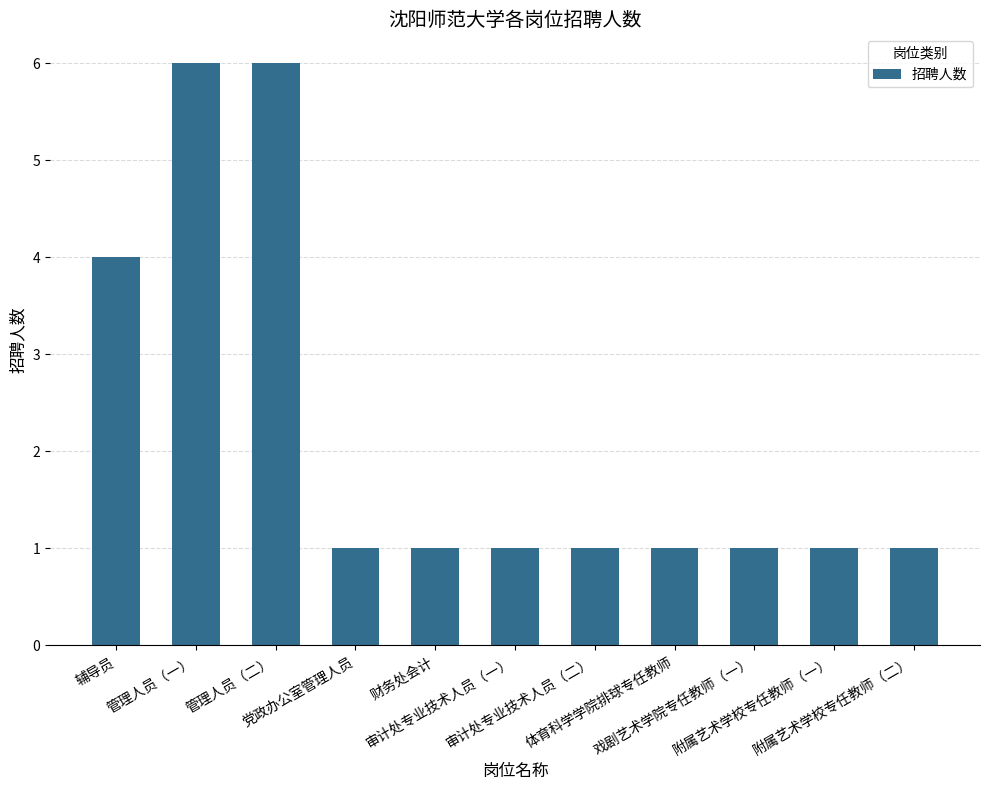

Reading left to right, transcribe all the data shown in this chart.

辅导员=4	管理人员（一）=6	管理人员（二）=6	党政办公室管理人员=1	财务处会计=1	审计处专业技术人员（一）=1	审计处专业技术人员（二）=1	体育科学学院排球专任教师=1	戏剧艺术学院专任教师（一）=1	附属艺术学校专任教师（一）=1	附属艺术学校专任教师（二）=1